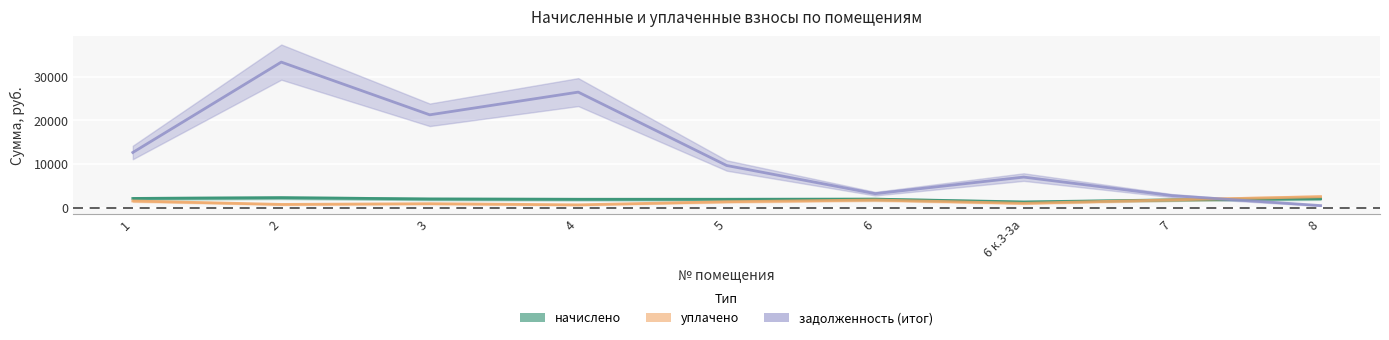

What is the average value of the задолженность (итог) series?

12953.4